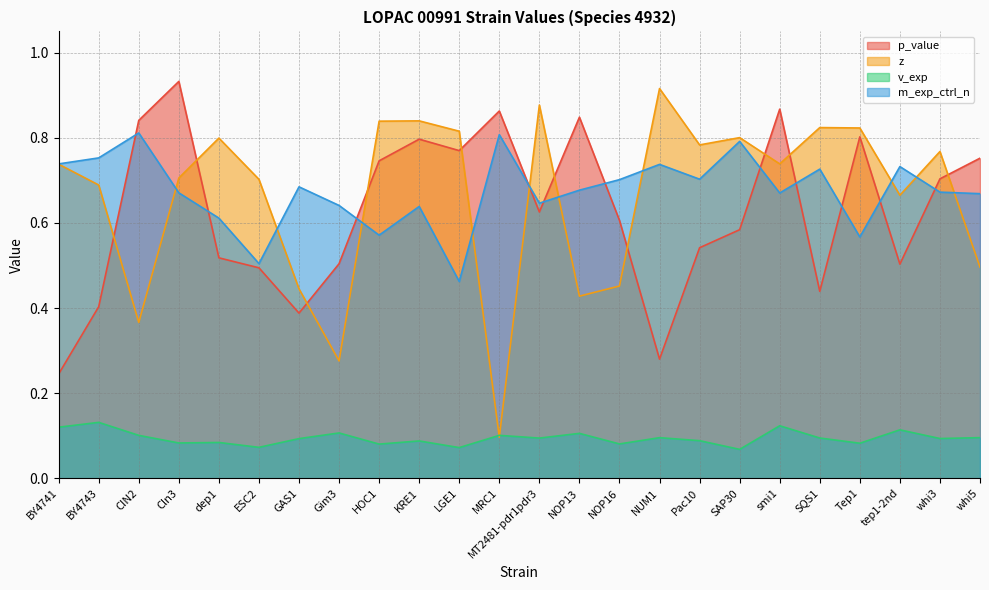

What is the approximate value of m_exp_ctrl_n at ESC2?

0.5